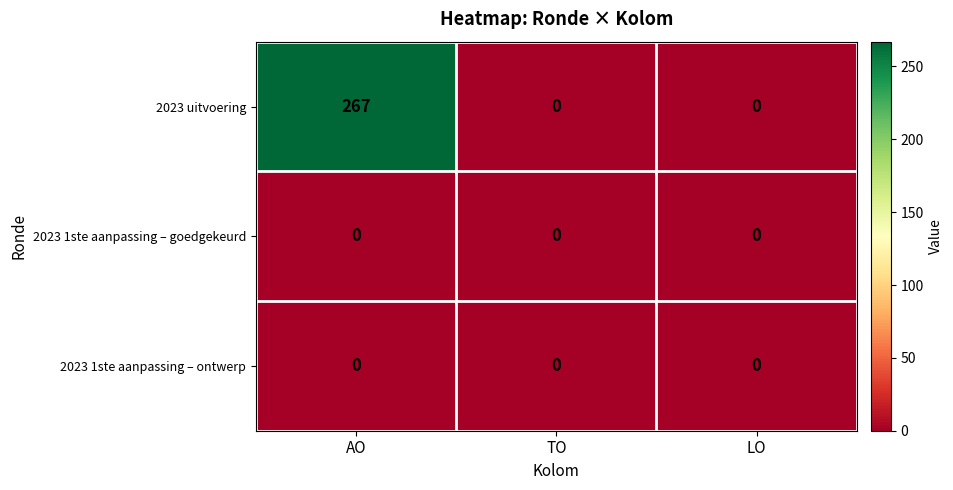

What is the difference between the maximum and minimum values in the 2023 uitvoering series?

267